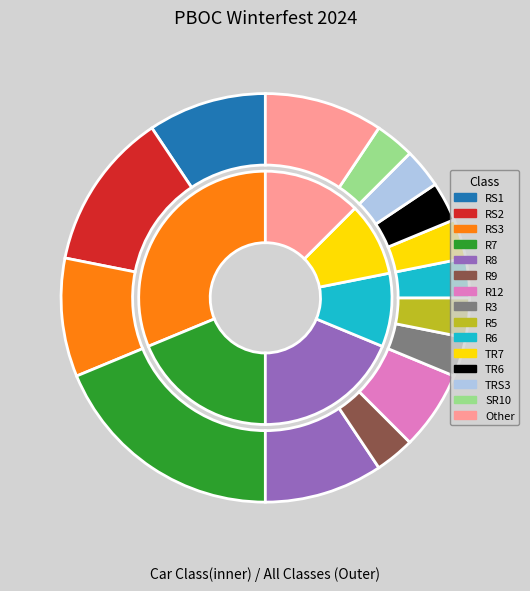

What is the largest slice in the pie chart?

R7